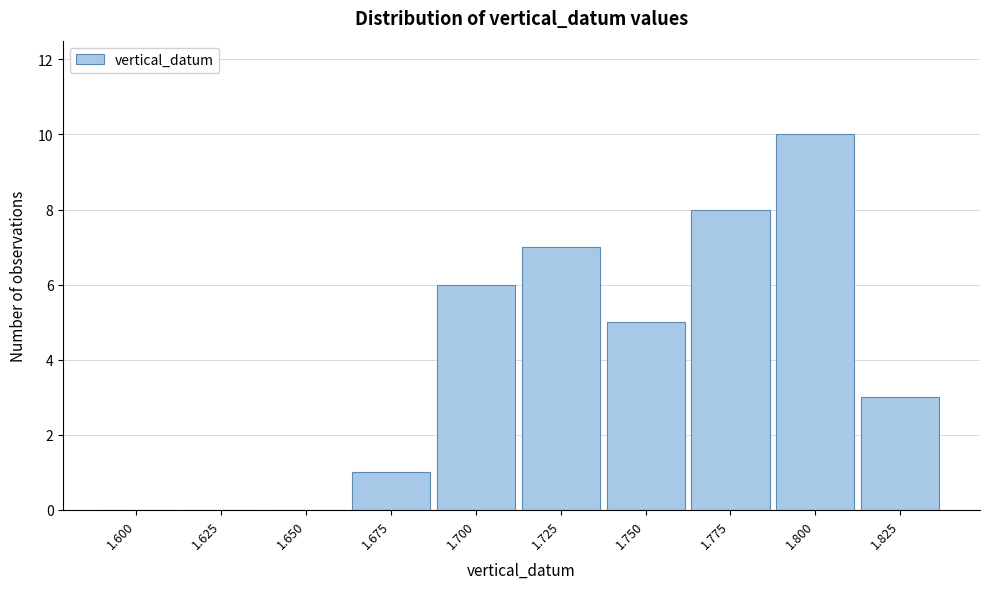

Reading left to right, what are all the values shown in this chart?

1.600=0	1.625=0	1.650=0	1.675=1	1.700=6	1.725=7	1.750=5	1.775=8	1.800=10	1.825=3